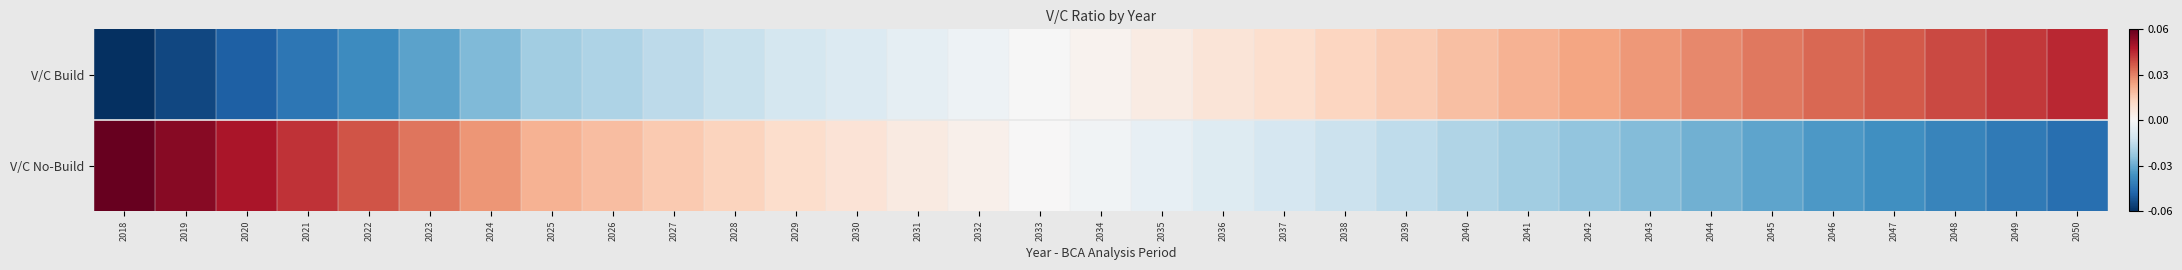

Count the number of categories in the chart.

33